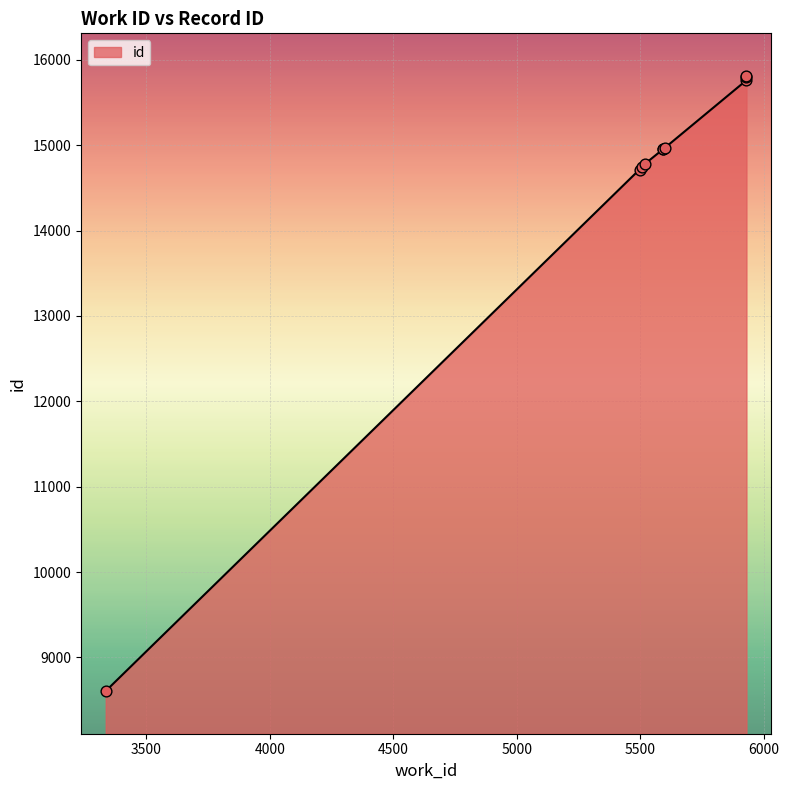

Between 5594 and 5497, which is larger?

5594